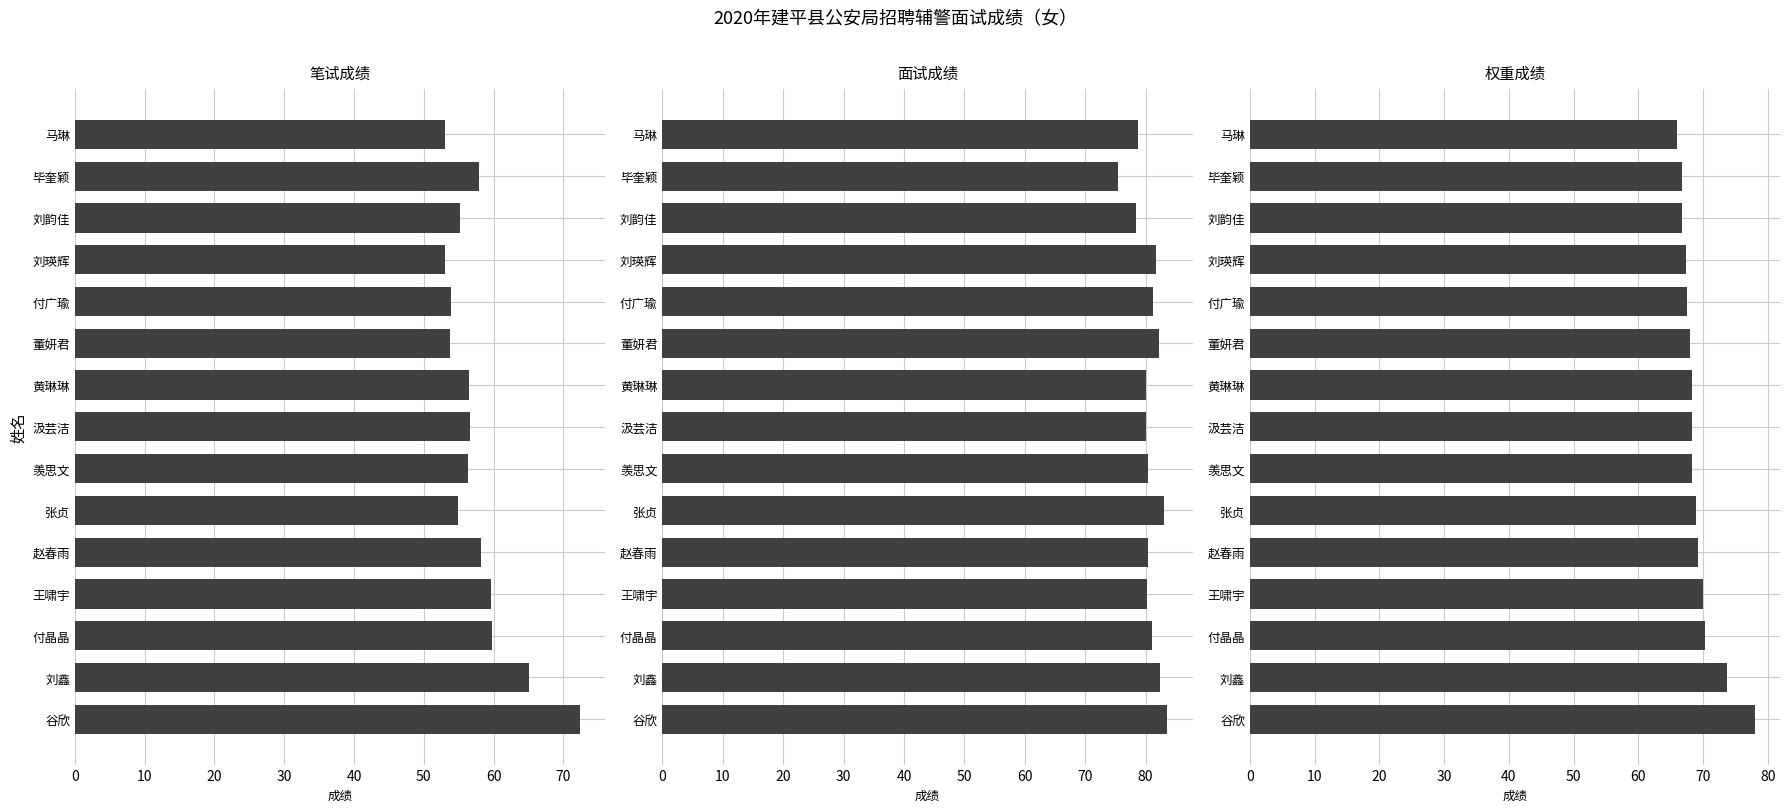

The value of 面试成绩 at 董妍君 is 31.8. True or false?

False